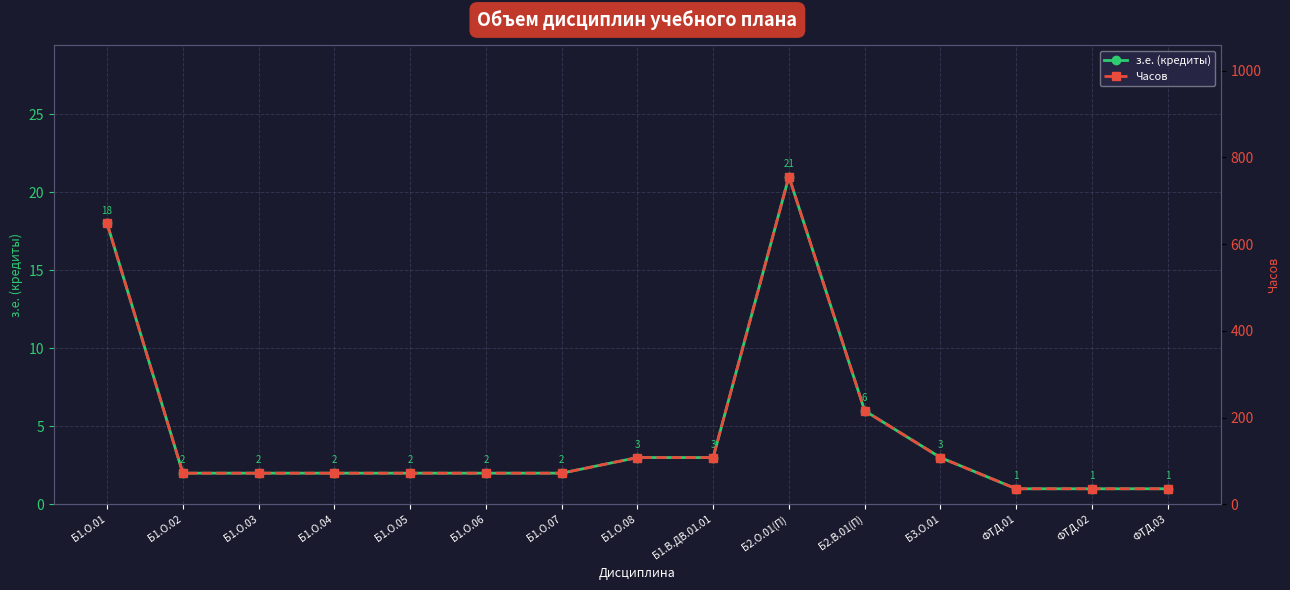

What is the difference between the maximum and second lowest values in the Часов series?

720